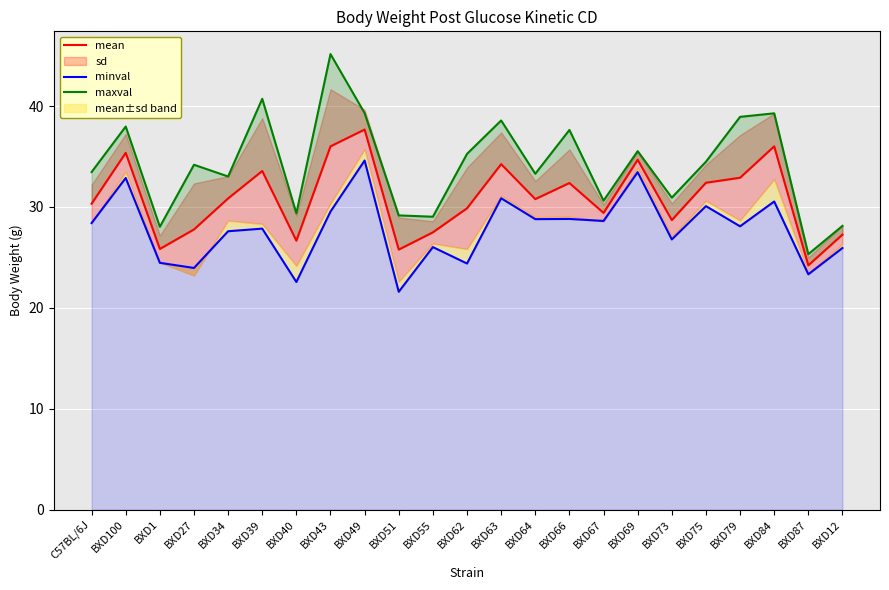

What is the difference between the maximum and minimum values in the maxval series?

19.8